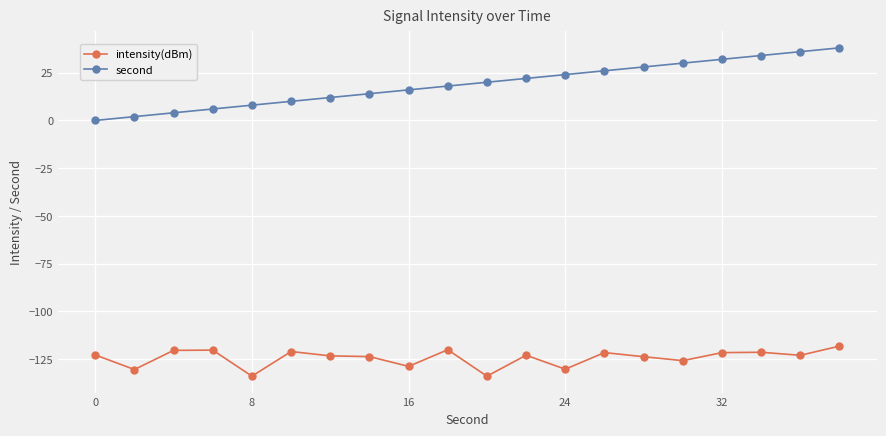

What is the difference between the maximum and minimum values in the intensity(dBm) series?

15.7